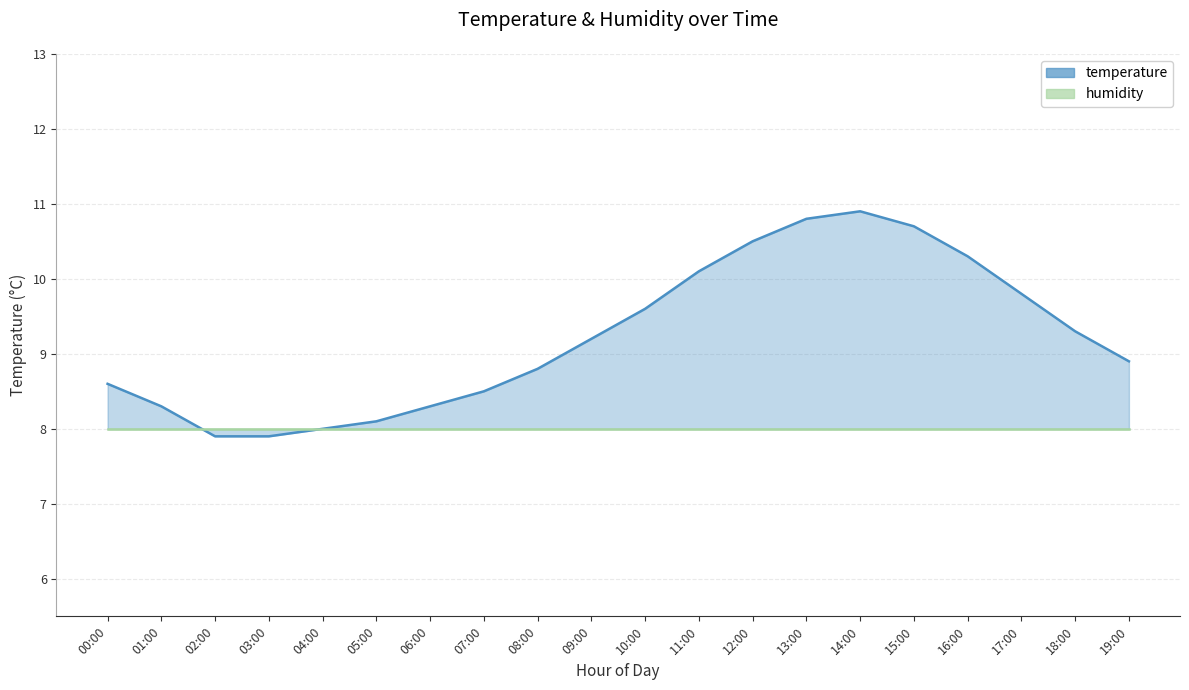

What is the smallest value displayed?

7.9